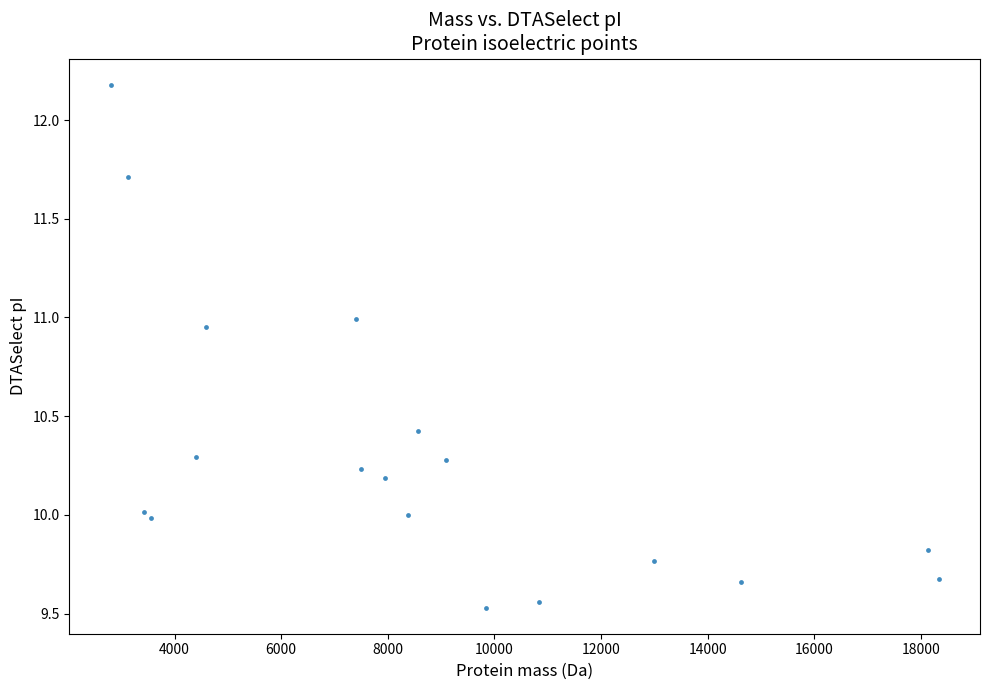

What is the range of X values (max minus min)?

15526.4